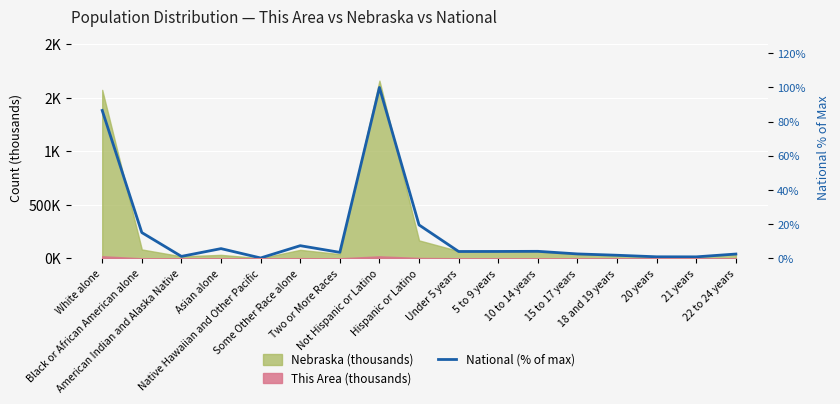

How many categories are shown in the chart?

17